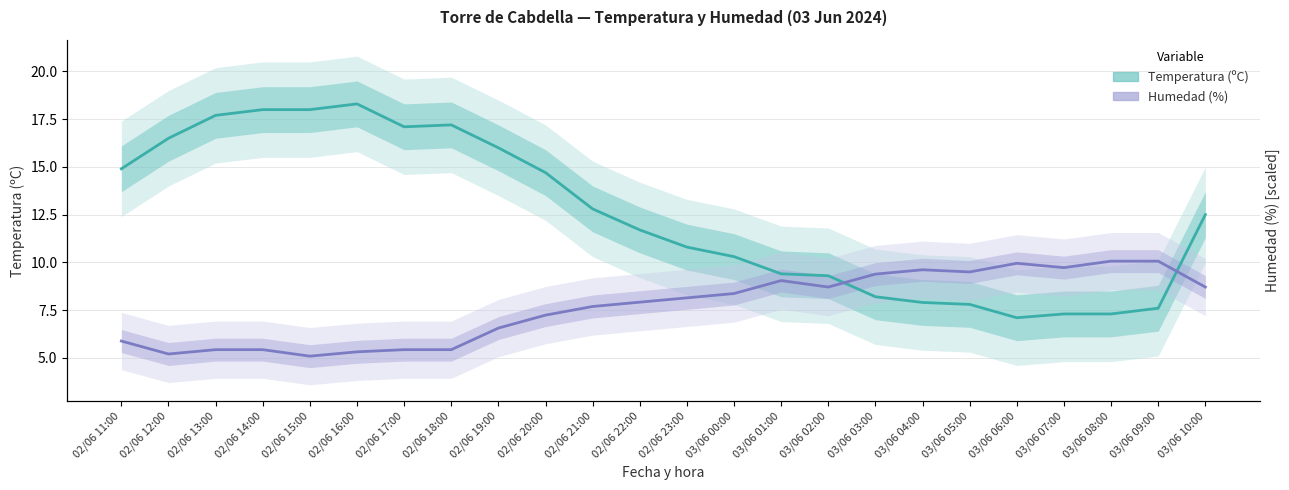

Does the chart display data point markers on the line(s)?

No